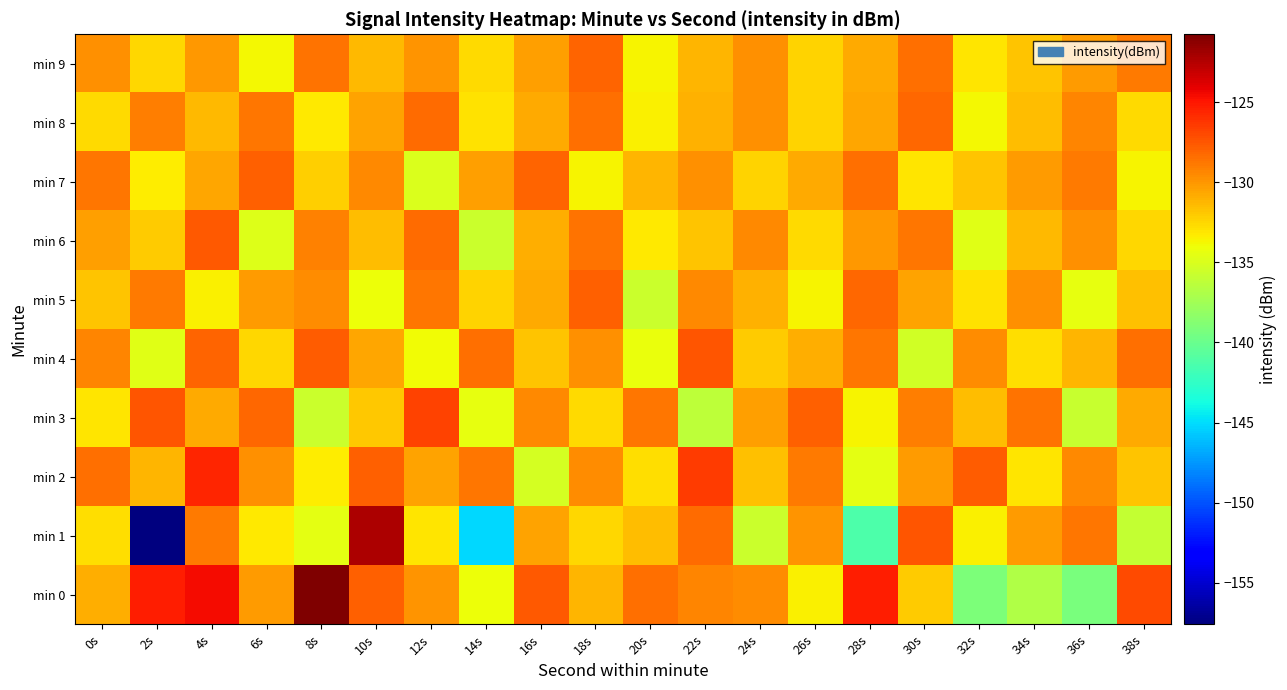

Reading right to left, transcribe all the data shown in this chart.

min 0: 38s=-127.0	36s=-139.2	34s=-136.8	32s=-139.1	30s=-132.0	28s=-125.3	26s=-133.4	24s=-129.7	22s=-129.3	20s=-128.5	18s=-131.2	16s=-127.6	14s=-134.0	12s=-129.9	10s=-127.9	8s=-120.8	6s=-130.2	4s=-124.6	2s=-125.2	0s=-130.9
min 1: 38s=-135.9	36s=-128.8	34s=-130.1	32s=-133.6	30s=-127.5	28s=-141.2	26s=-129.9	24s=-135.7	22s=-128.3	20s=-131.6	18s=-132.5	16s=-130.4	14s=-145.2	12s=-133.0	10s=-122.3	8s=-134.4	6s=-133.2	4s=-128.9	2s=-157.6	0s=-132.8
min 2: 38s=-131.8	36s=-129.4	34s=-133.1	32s=-127.7	30s=-130.2	28s=-134.5	26s=-128.9	24s=-131.6	22s=-126.4	20s=-132.8	18s=-129.6	16s=-135.2	14s=-128.7	12s=-130.5	10s=-127.9	8s=-133.4	6s=-129.8	4s=-125.6	2s=-131.2	0s=-128.5
min 3: 38s=-130.7	36s=-135.8	34s=-128.6	32s=-131.5	30s=-129.1	28s=-133.7	26s=-127.9	24s=-130.4	22s=-136.2	20s=-128.8	18s=-132.6	16s=-129.5	14s=-134.3	12s=-126.7	10s=-131.9	8s=-135.6	6s=-128.2	4s=-130.8	2s=-127.4	0s=-133.1
min 4: 38s=-128.5	36s=-131.2	34s=-132.8	32s=-129.6	30s=-135.4	28s=-128.7	26s=-130.9	24s=-132.1	22s=-127.5	20s=-134.2	18s=-129.8	16s=-131.7	14s=-128.4	12s=-133.9	10s=-130.6	8s=-127.8	6s=-132.5	4s=-128.1	2s=-134.7	0s=-129.3
min 5: 38s=-131.6	36s=-134.4	34s=-129.7	32s=-132.9	30s=-130.5	28s=-128.2	26s=-133.7	24s=-131.1	22s=-129.4	20s=-135.6	18s=-127.9	16s=-130.8	14s=-132.3	12s=-128.7	10s=-134.1	8s=-129.6	6s=-130.2	4s=-133.5	2s=-128.9	0s=-131.8
min 6: 38s=-132.5	36s=-129.8	34s=-131.3	32s=-134.6	30s=-128.8	28s=-130.1	26s=-132.7	24s=-129.5	22s=-131.8	20s=-133.2	18s=-128.6	16s=-130.9	14s=-135.7	12s=-128.3	10s=-131.5	8s=-129.2	6s=-134.8	4s=-127.6	2s=-132.1	0s=-130.4
min 7: 38s=-133.7	36s=-128.9	34s=-130.2	32s=-131.8	30s=-133.1	28s=-128.5	26s=-130.7	24s=-132.4	22s=-129.8	20s=-131.2	18s=-133.6	16s=-128.1	14s=-130.3	12s=-134.9	10s=-129.5	8s=-132.2	6s=-127.9	4s=-130.6	2s=-133.4	0s=-128.7
min 8: 38s=-132.7	36s=-129.3	34s=-131.5	32s=-133.8	30s=-128.2	28s=-130.6	26s=-132.3	24s=-129.7	22s=-131.1	20s=-133.5	18s=-128.4	16s=-130.7	14s=-132.9	12s=-128.3	10s=-130.5	8s=-133.2	6s=-128.8	4s=-131.4	2s=-129.1	0s=-132.6
min 9: 38s=-128.9	36s=-130.2	34s=-131.8	32s=-133.1	30s=-128.5	28s=-130.7	26s=-132.4	24s=-129.8	22s=-131.2	20s=-133.6	18s=-128.1	16s=-130.4	14s=-132.7	12s=-129.9	10s=-131.3	8s=-128.6	6s=-133.8	4s=-130.1	2s=-132.5	0s=-129.8